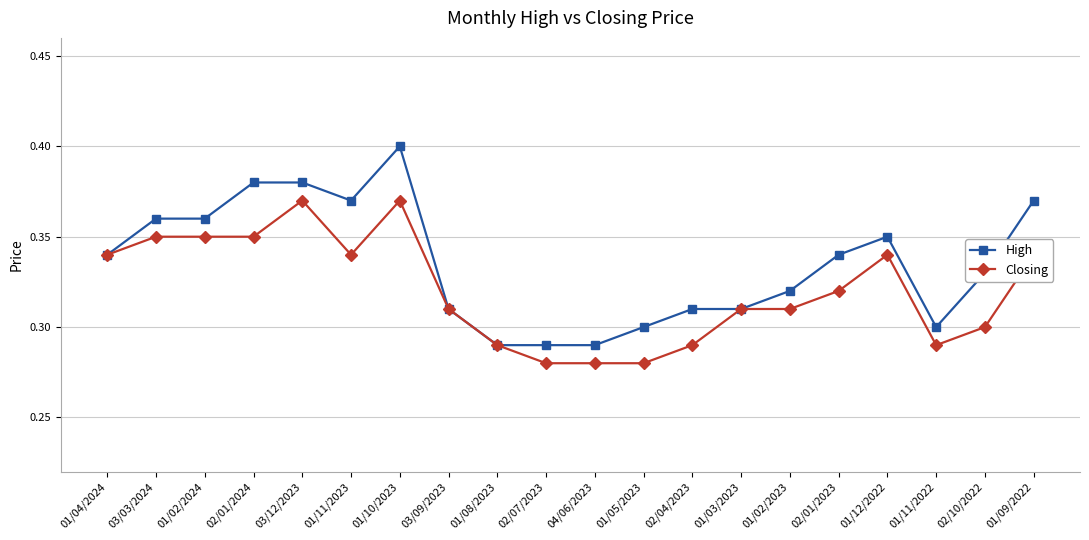

What is the sum of the Closing values at 02/07/2023 and 01/02/2023?

0.6